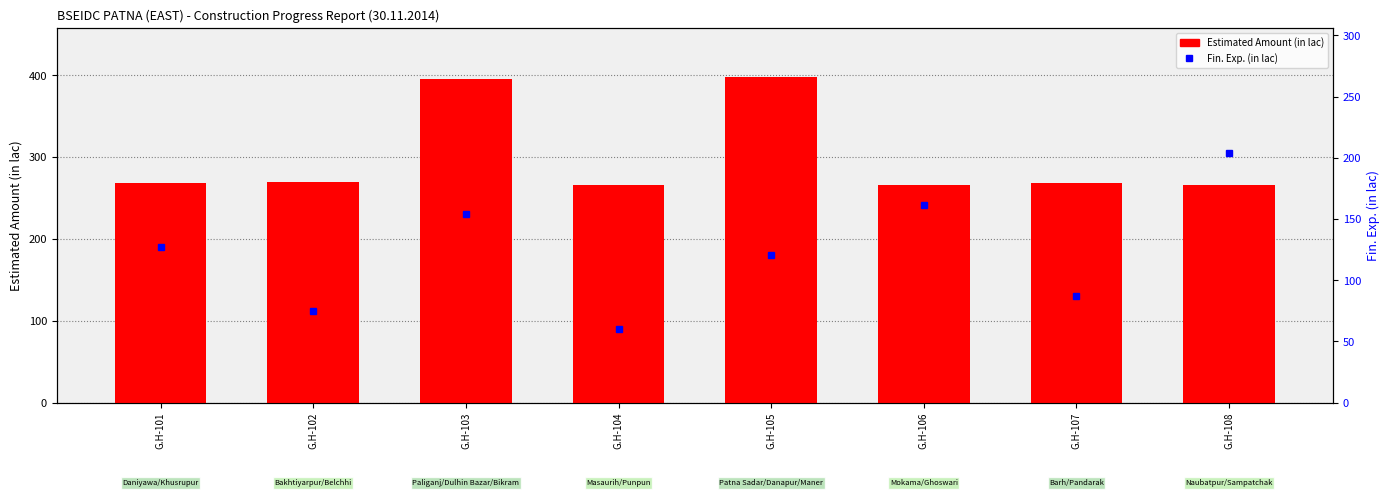

Reading left to right, what are all the values shown in this chart?

268.5	269.4	395.5	266.4	397.8	265.7	268.3	266.1